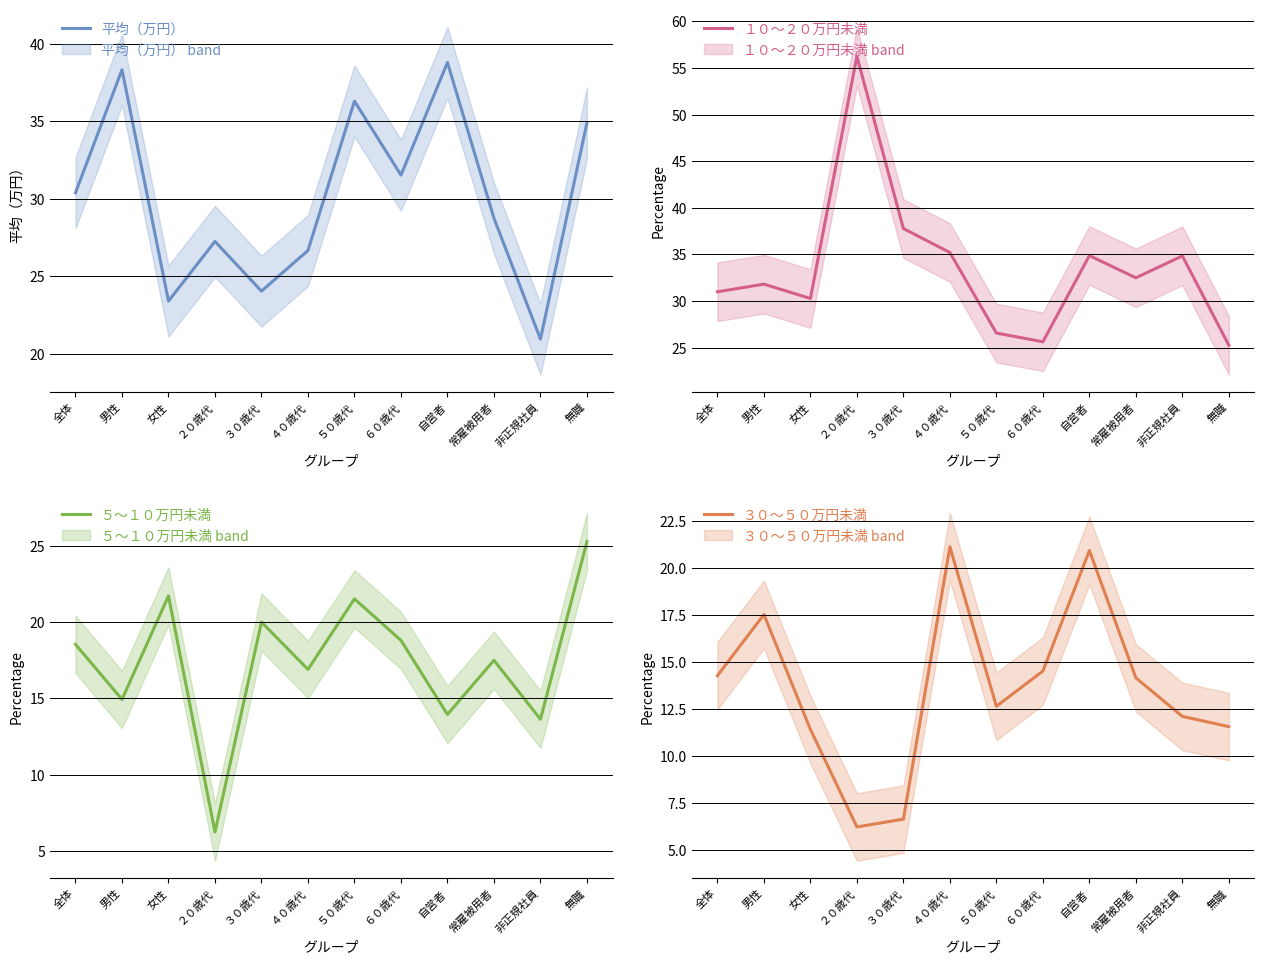

Rank the series at ４０歳代 from lowest to highest value.

５～１０万円未満, ３０～５０万円未満, 平均（万円）, １０～２０万円未満